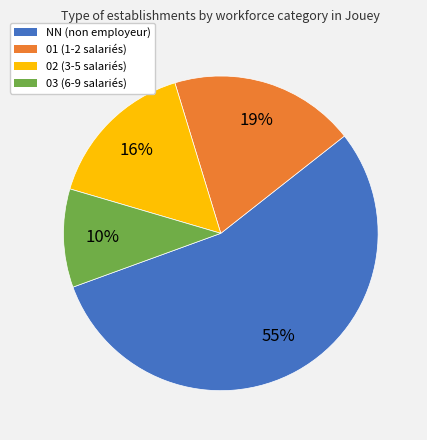

Do 03 and 01 together represent more than half of the pie?

No